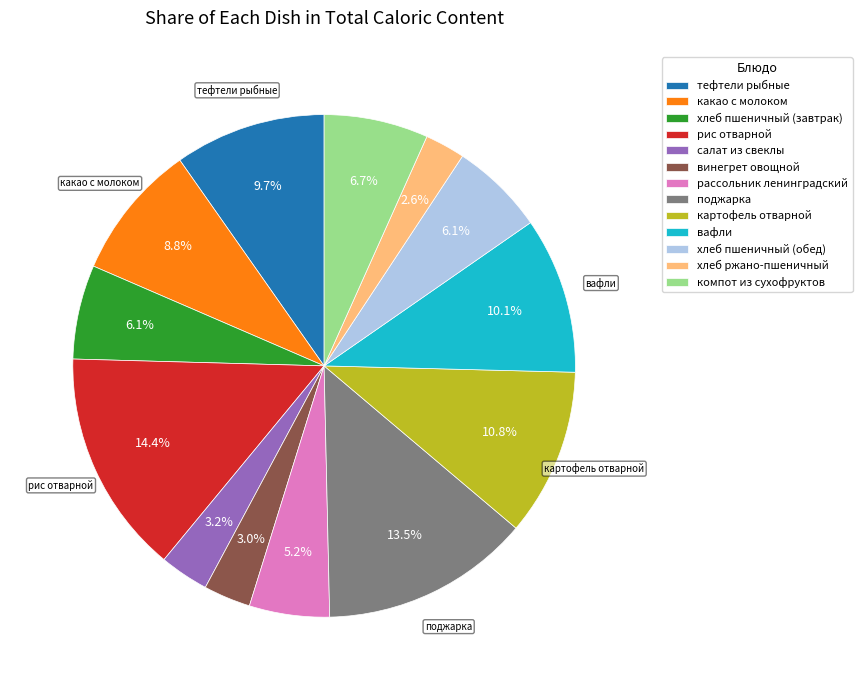

To the nearest percent, what is the difference between the рассольник ленинградский and поджарка slice percentages?

8%